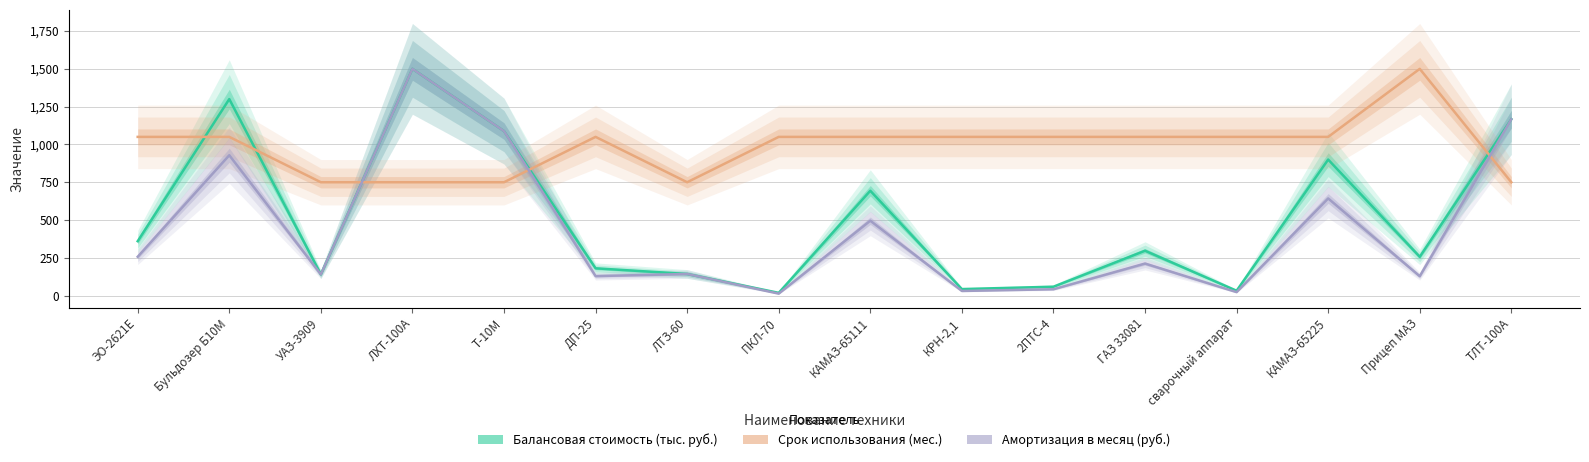

Which series ends up on top after the final intersection of Балансовая стоимость (тыс. руб.) and Амортизация в месяц (руб.)?

Балансовая стоимость (тыс. руб.)